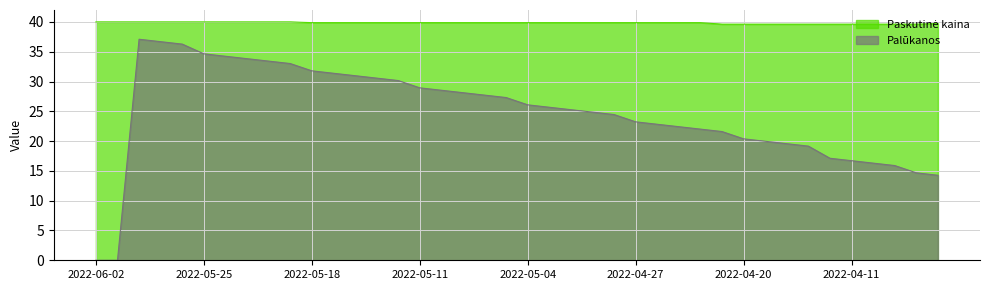

At which category is the sum across all series the highest?

2022-05-31